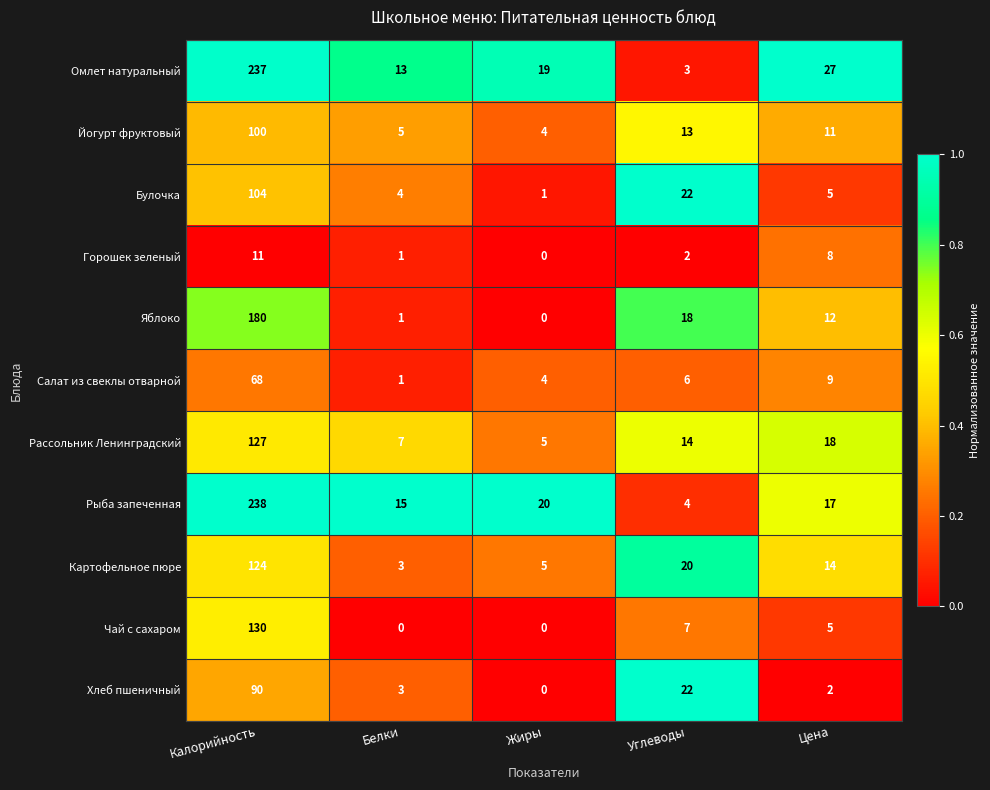

Count the number of data series in this chart.

11